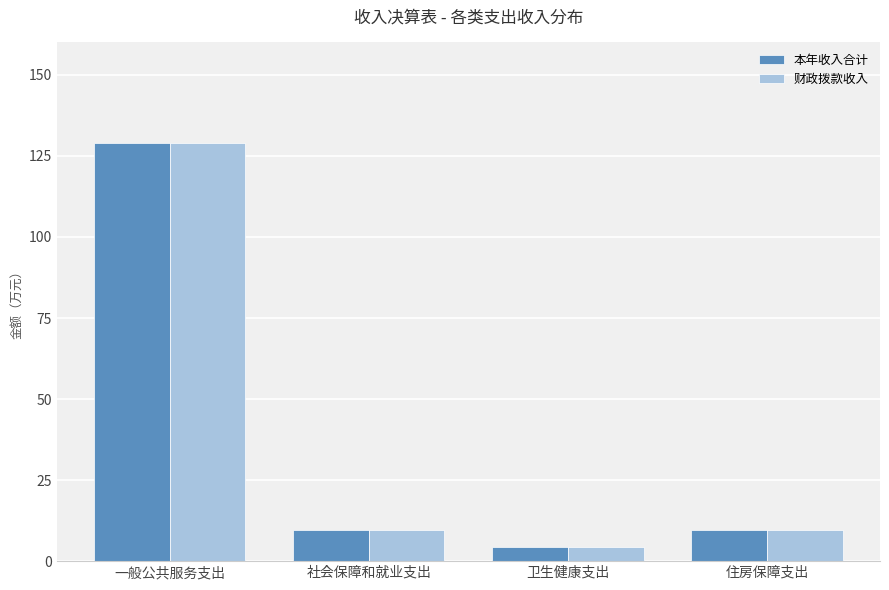

What is the sum of the 本年收入合计 values at 住房保障支出 and 社会保障和就业支出?

19.1